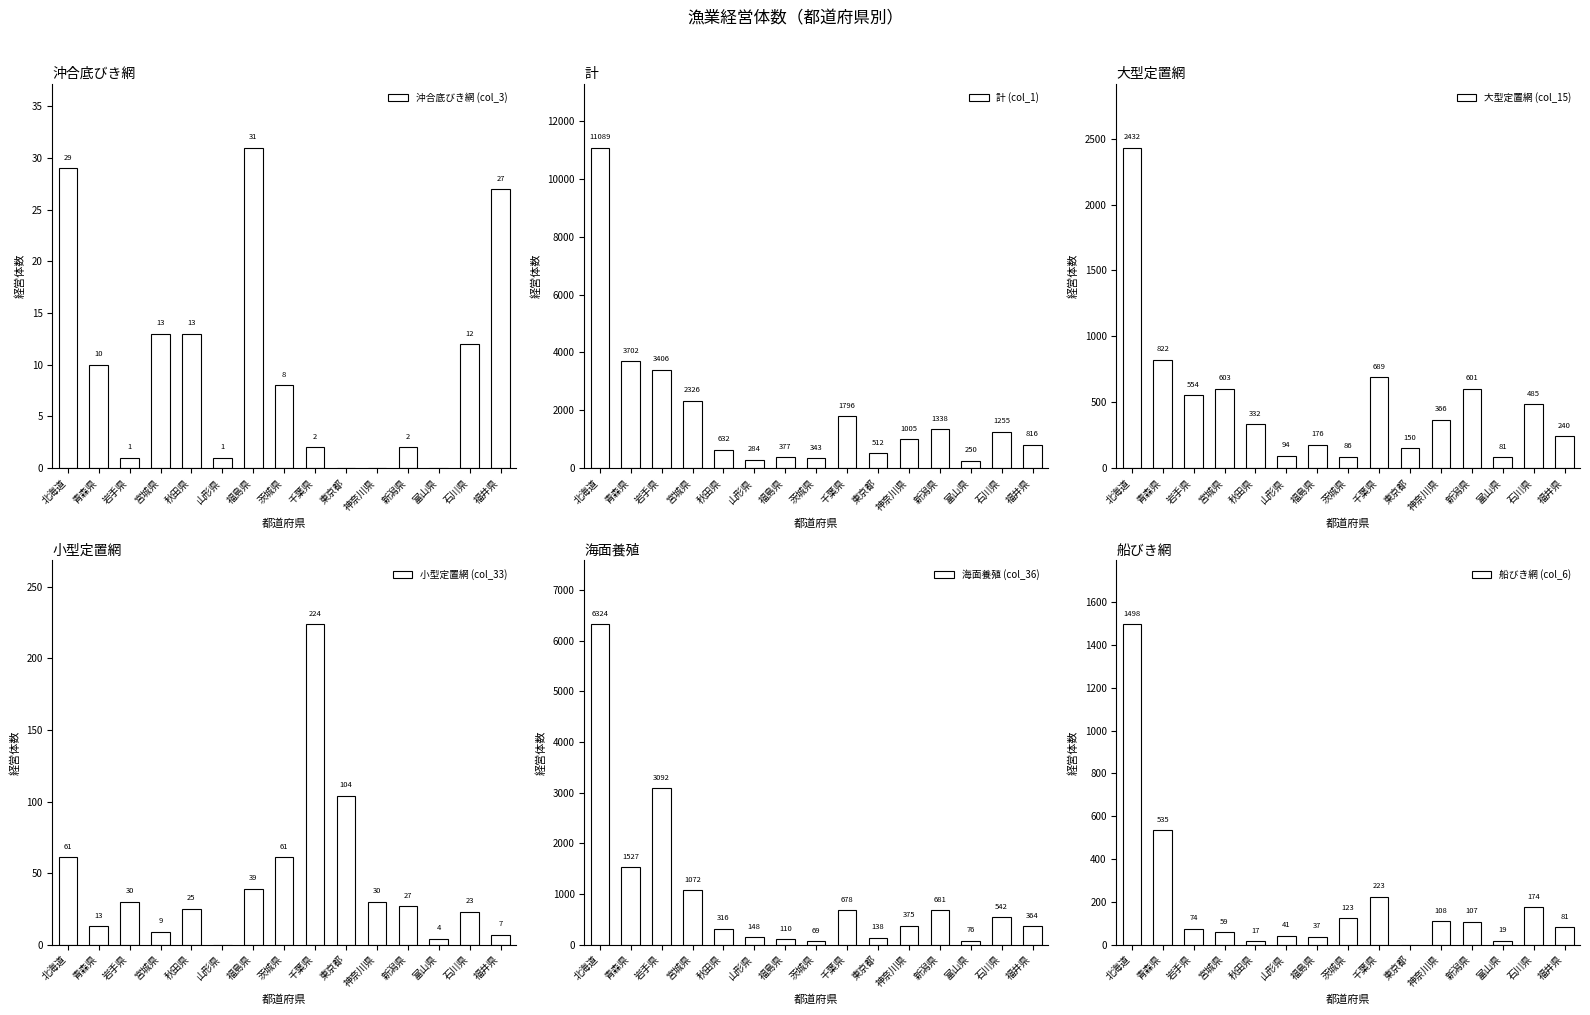

Which series has the largest total across all categories?

計 (col_1)